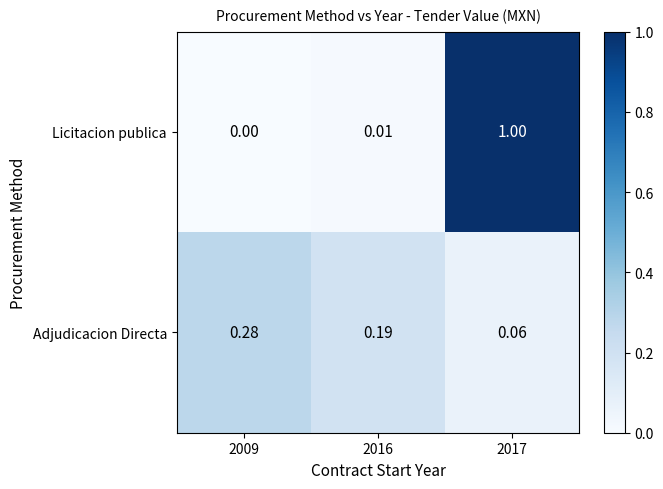

Which series has the largest total across all categories?

Licitacion publica